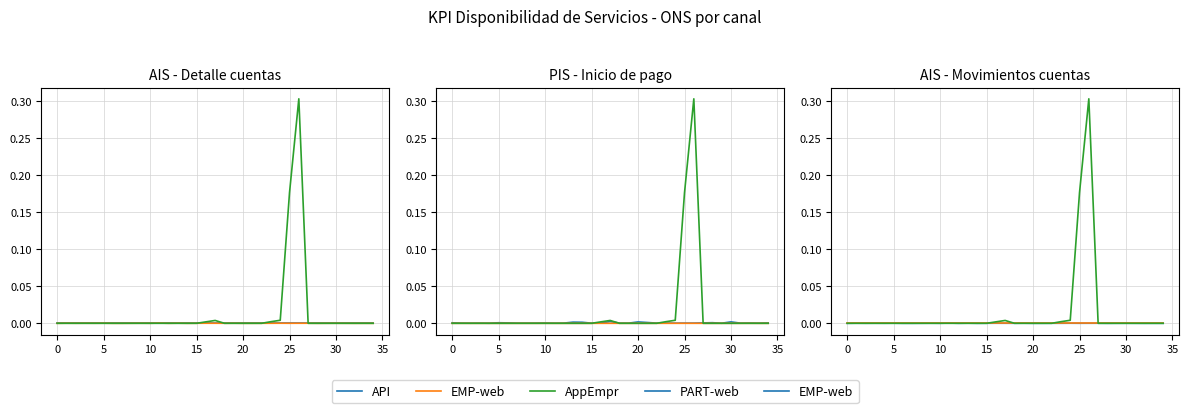

True or false: AppEmpr and API cross at least once.

False